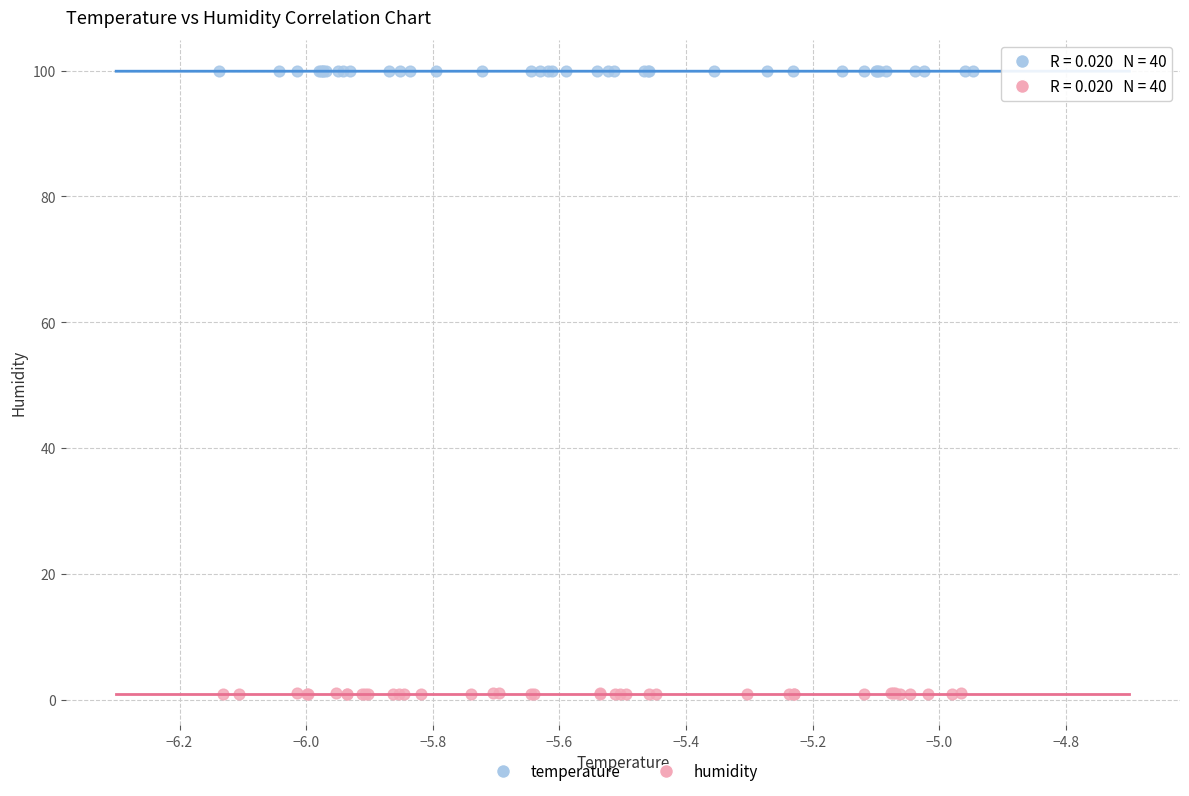

Which series contains the highest Y value?

temperature